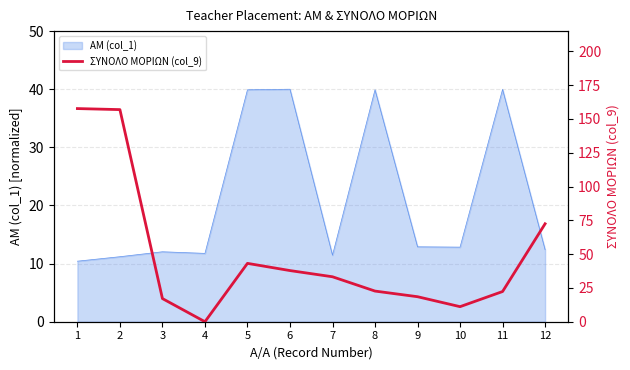

At which category does the data reach its first local valley?

4